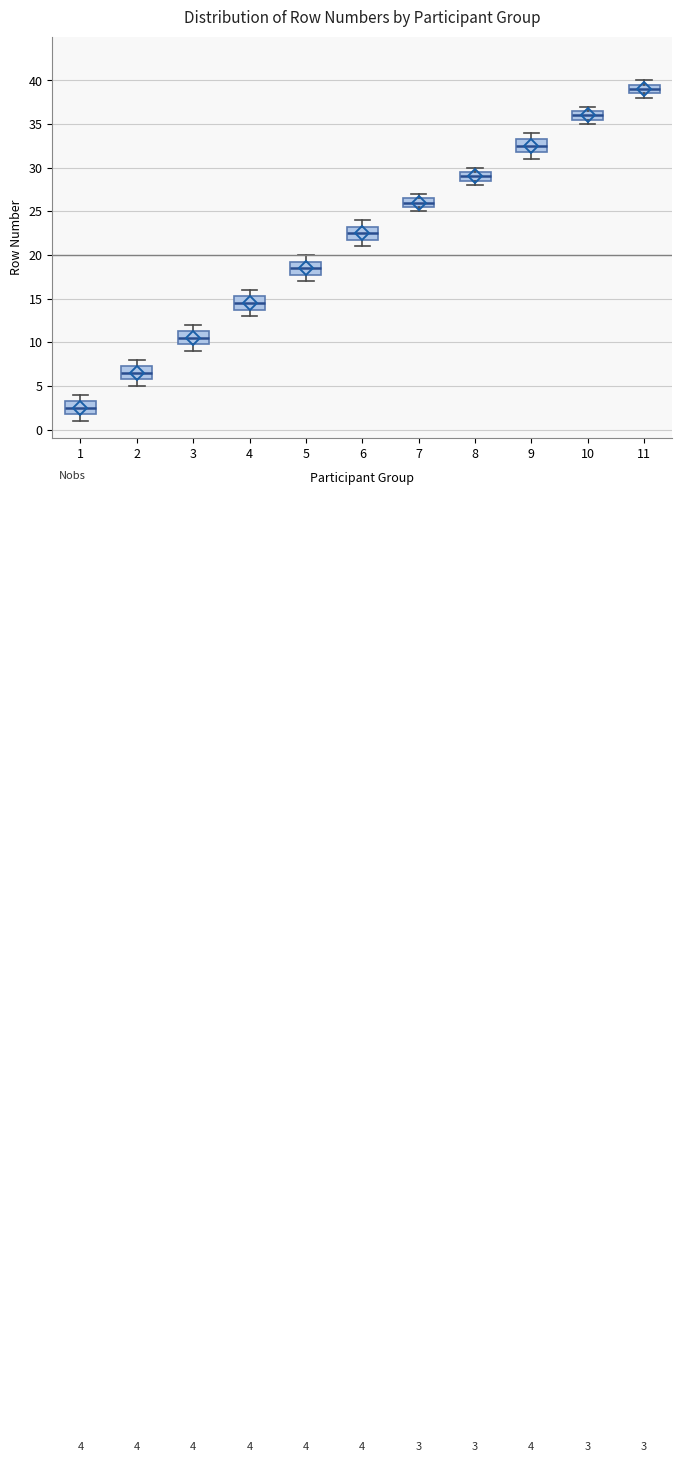

Which box has the lowest median line?

1